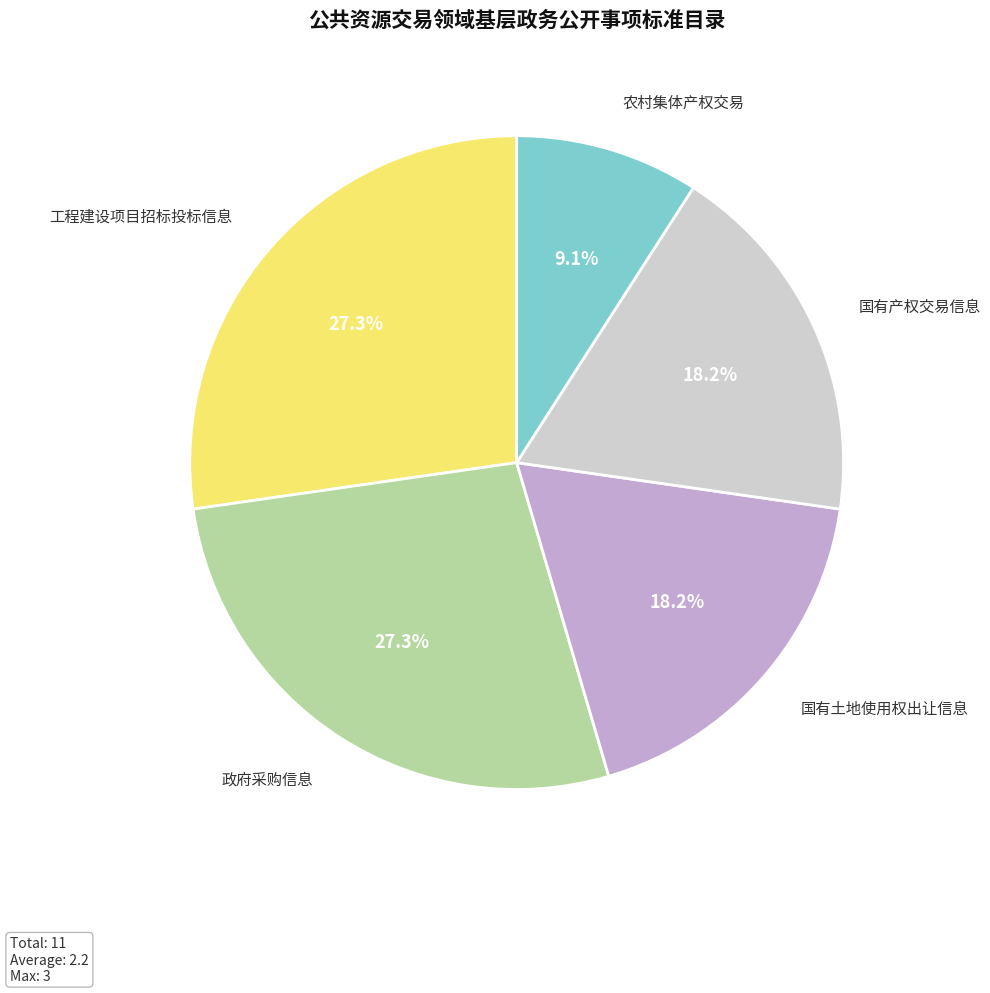

How many slices are in this pie chart?

5